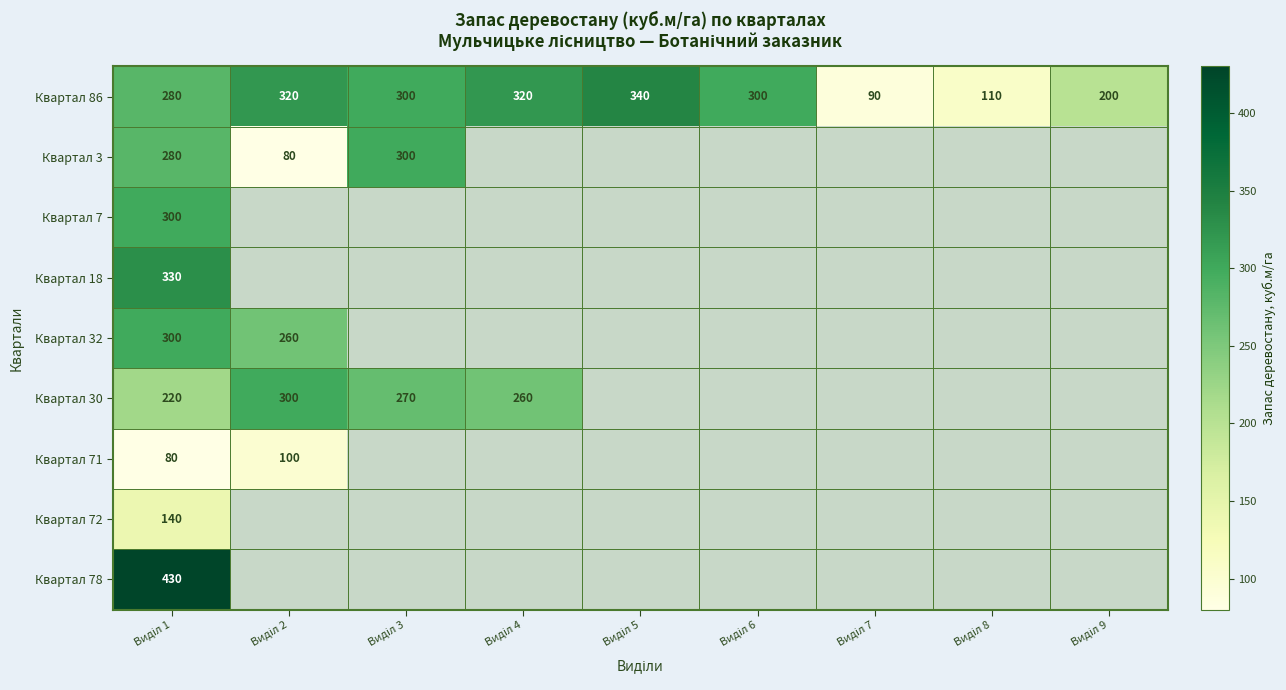

At how many categories does at least one series exceed 298?

6